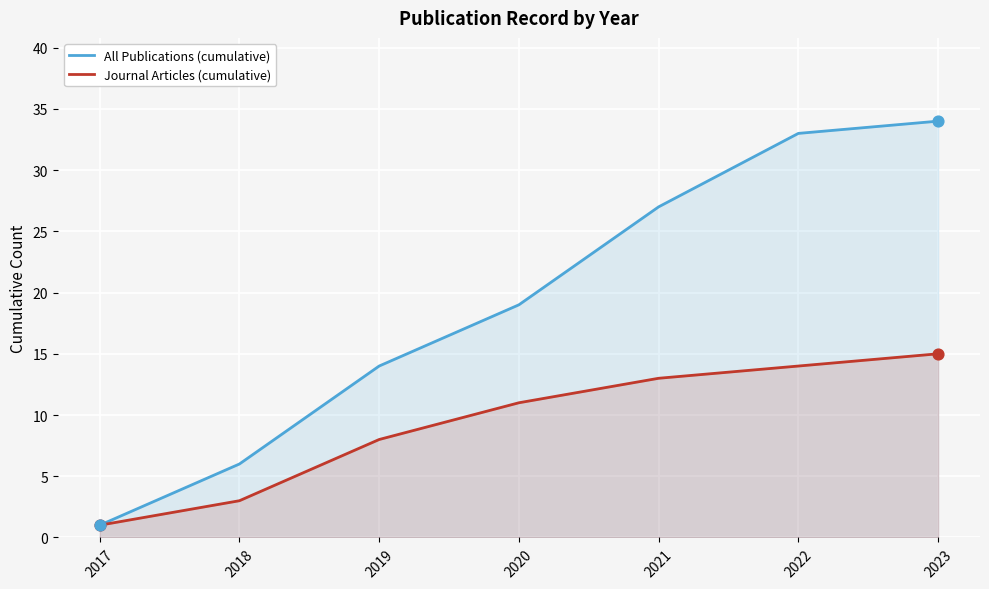

Which series has the largest Y range (max minus min)?

All Publications (cumulative)